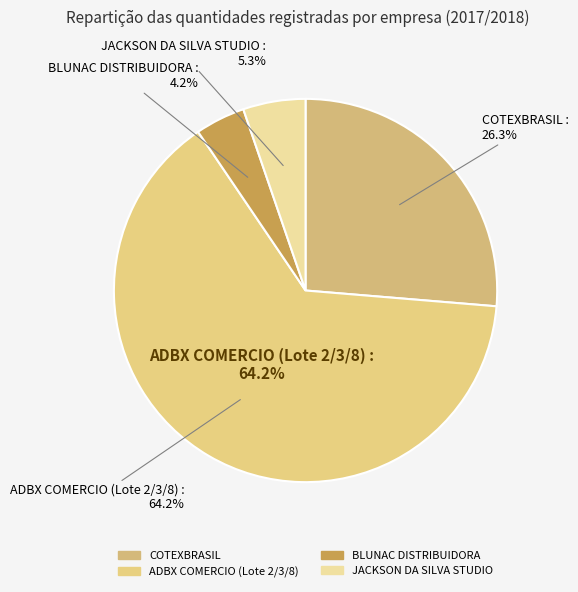

True or false: COTEXBRASIL accounts for 34% of the total.

False